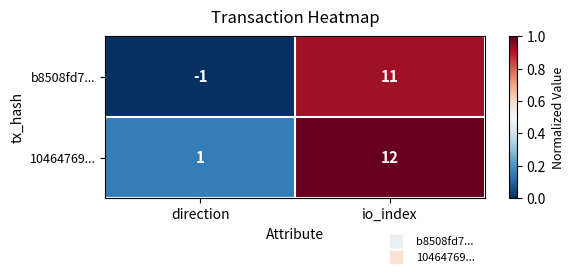

At io_index, list the series in order from smallest to largest.

b8508fd7..., 10464769...